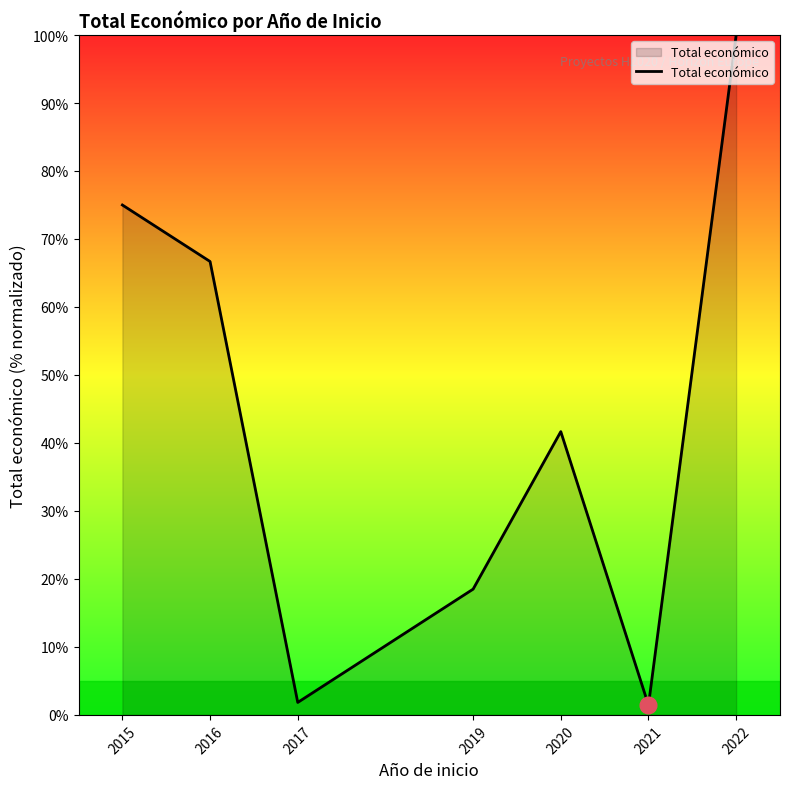

Where is the first local minimum?

2017